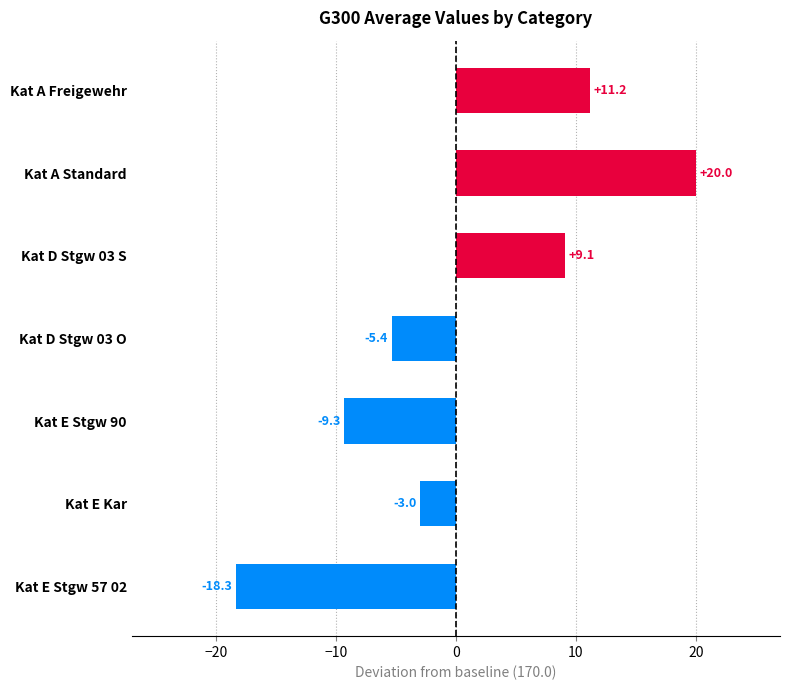

Is it true that the value at Kat E Stgw 90 is -16.3?

False